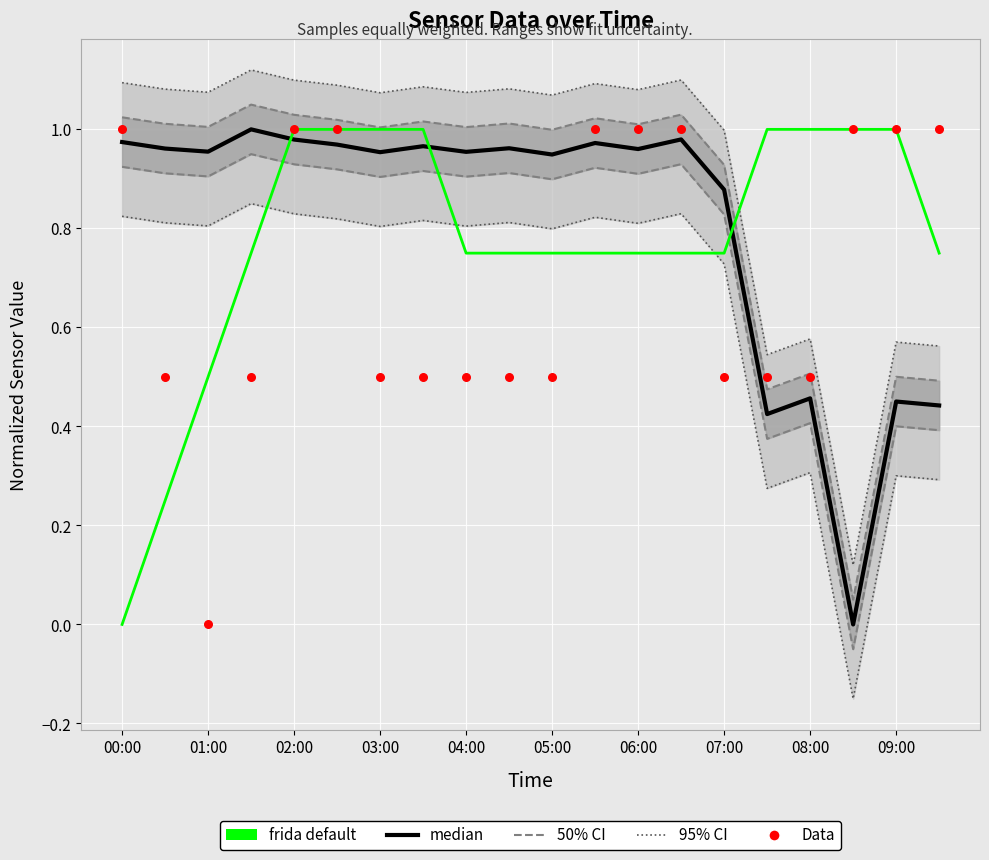

What is the total value across all series at 07:00?

4.1